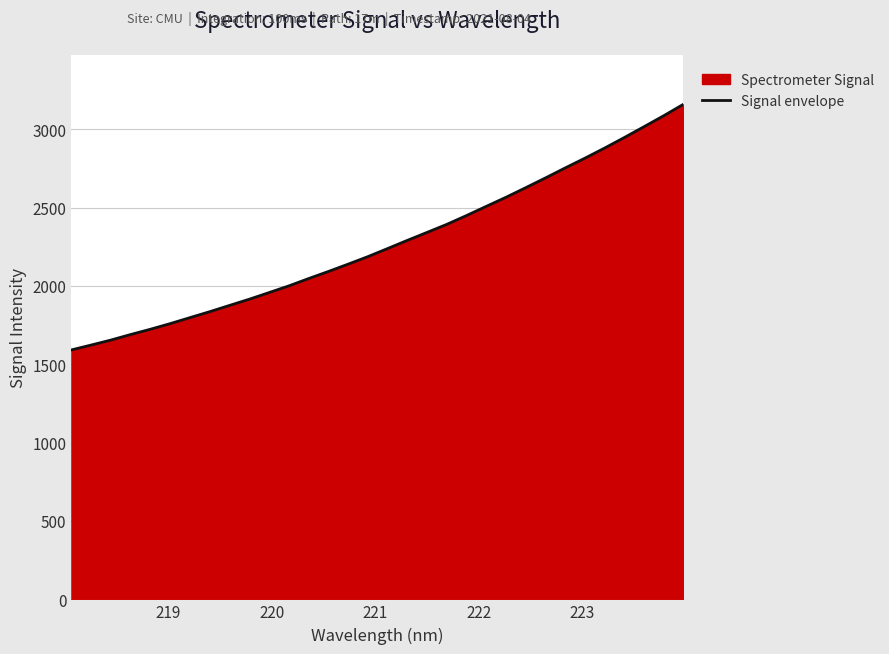

How many values are below 2237?

16